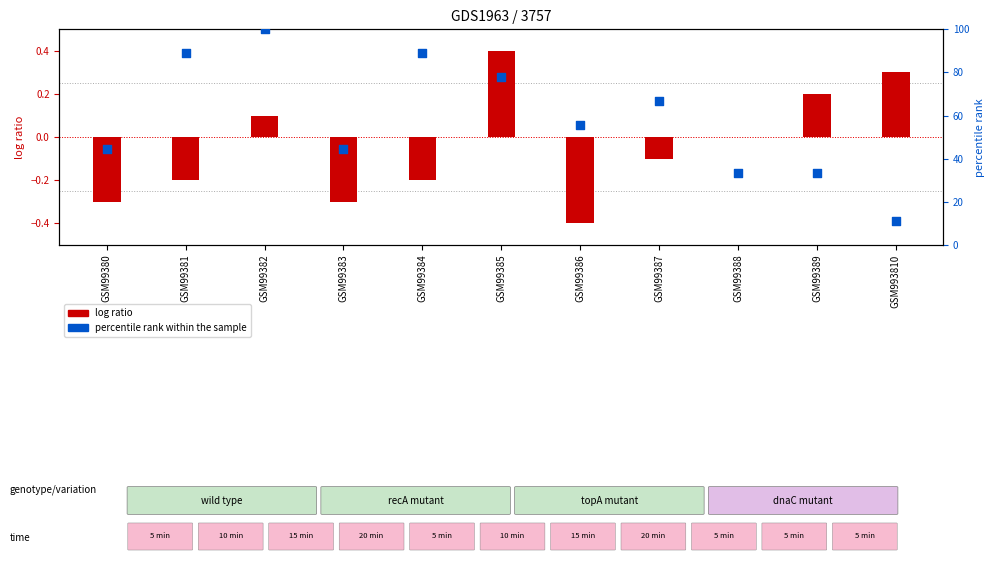

What is the total value across all series at GSM99384?

88.7